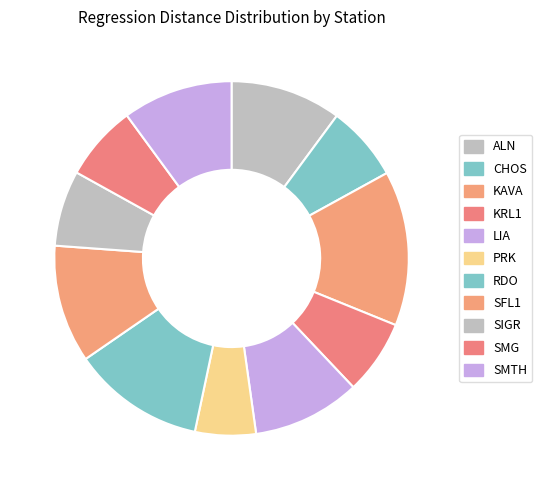

To the nearest percent, what percentage of the pie is PRK?

6%